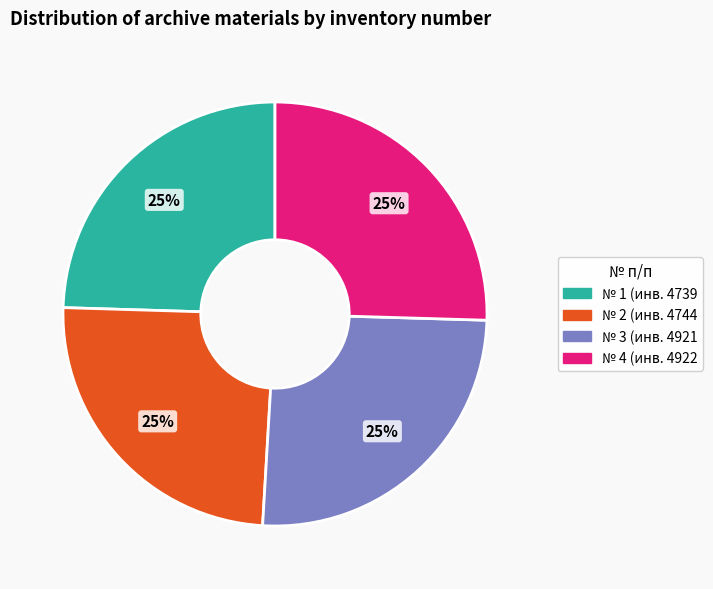

Is there any slice that represents more than half of the pie?

No